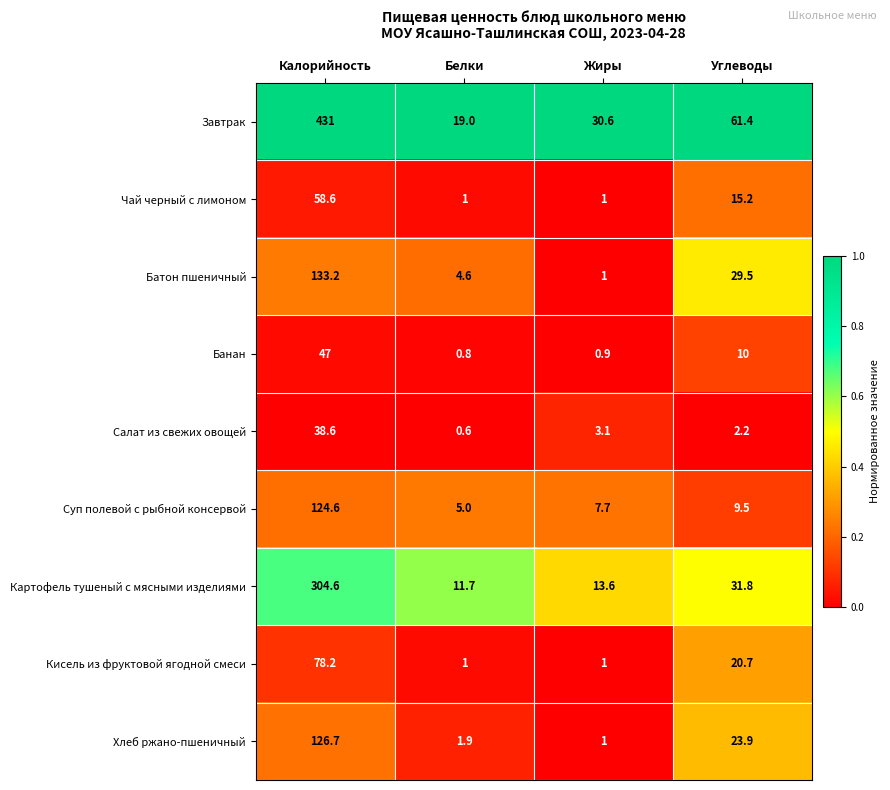

Which series changed the most between Калорийность and Углеводы?

Завтрак